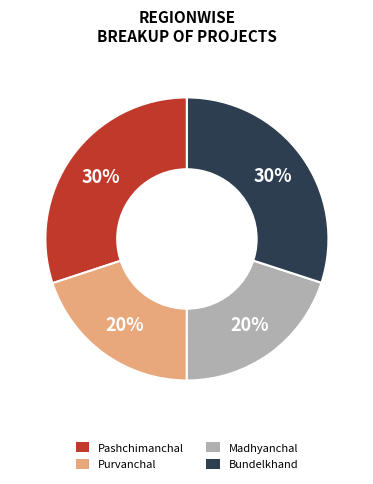

Does any single category account for the majority?

No